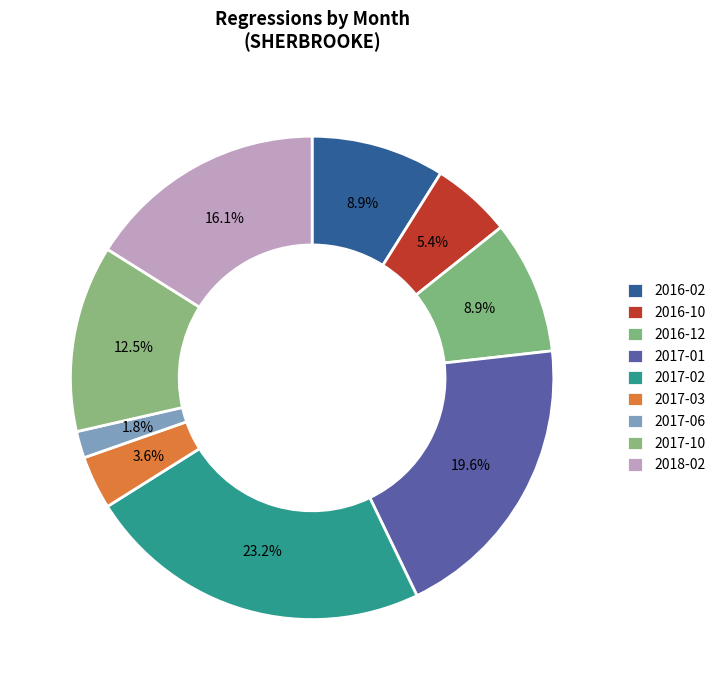

Does 2016-02 represent more than half of the total?

No